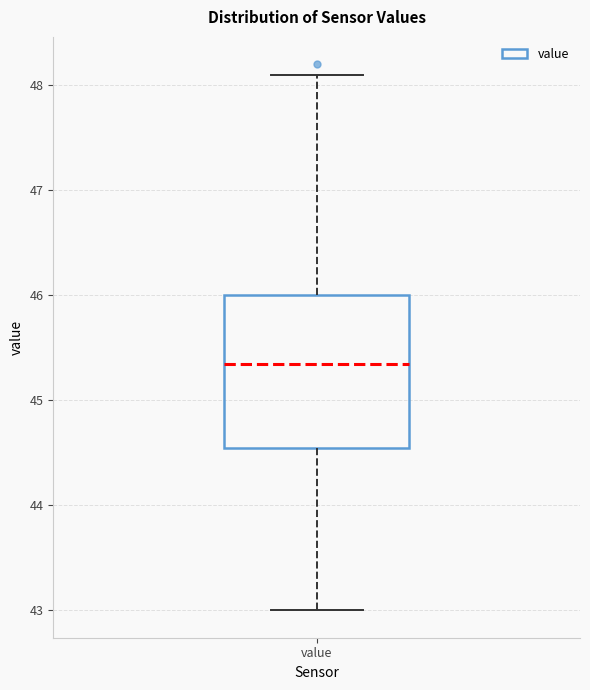

Read this box plot against the y-axis: the position of the median line, the range covered by the box, and the ends of both whiskers. The values are not printed on the chart, so give them approximately, as read against the axis.

median 45.4, box 44.6 to 46.0, whiskers 43.0 to 48.1